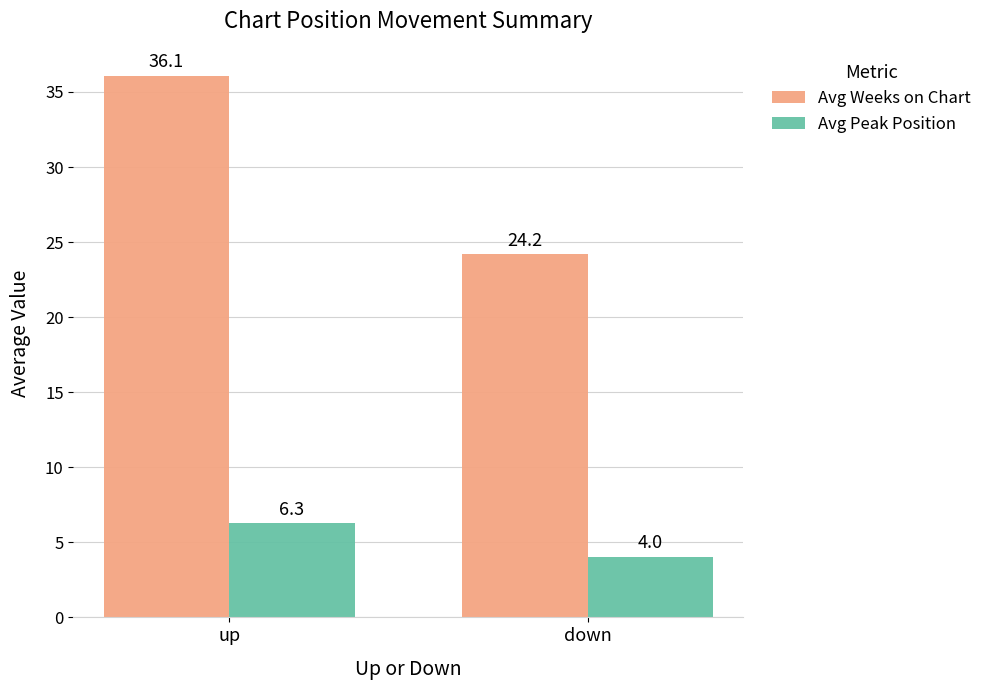

What is the sum of the Avg Peak Position values at down and up?

10.3